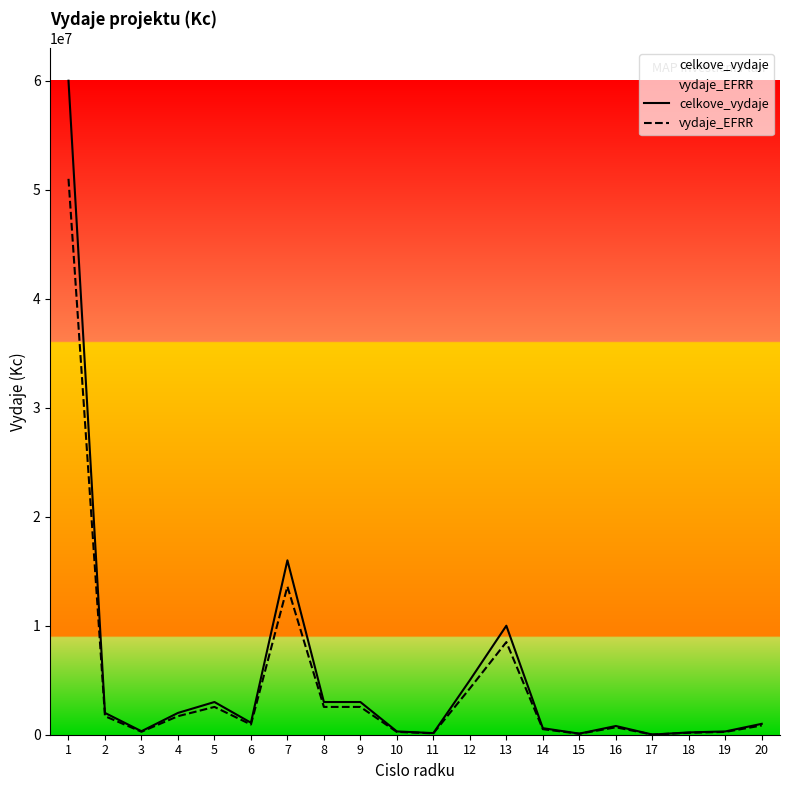

At 12, list the series in order from smallest to largest.

vydaje_EFRR, celkove_vydaje